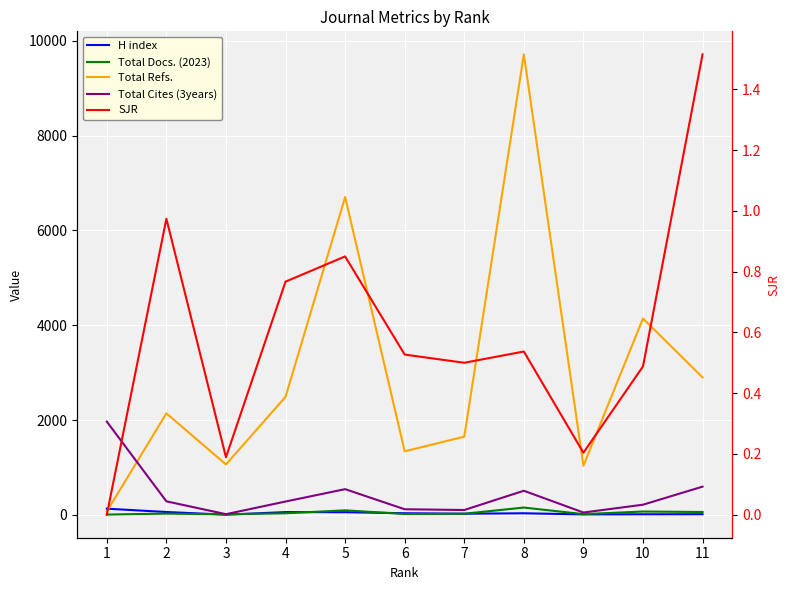

The value of H index at 5 is 39.2. True or false?

False